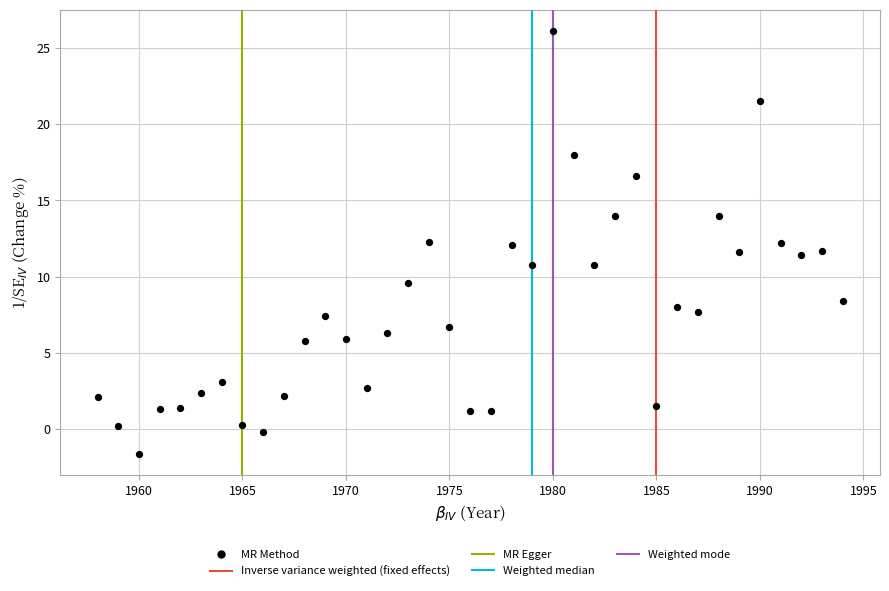

What is the range of X values (max minus min)?

36.0